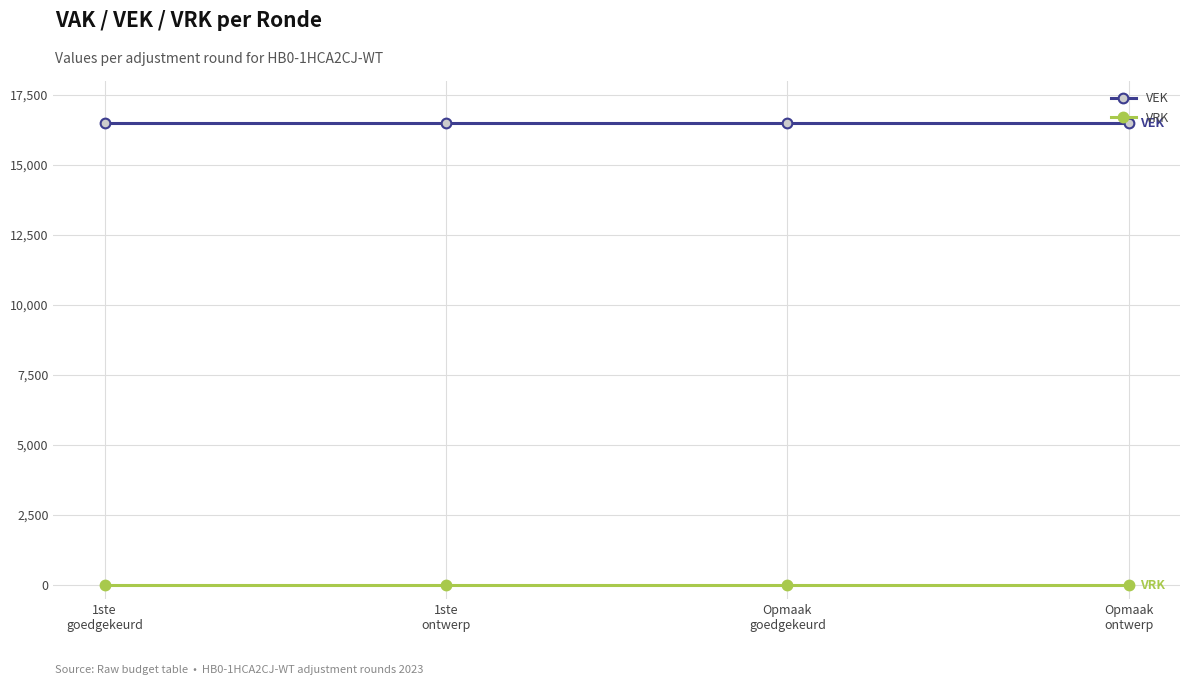

Is it true that VEK equals 16500 at 1ste
ontwerp?

True